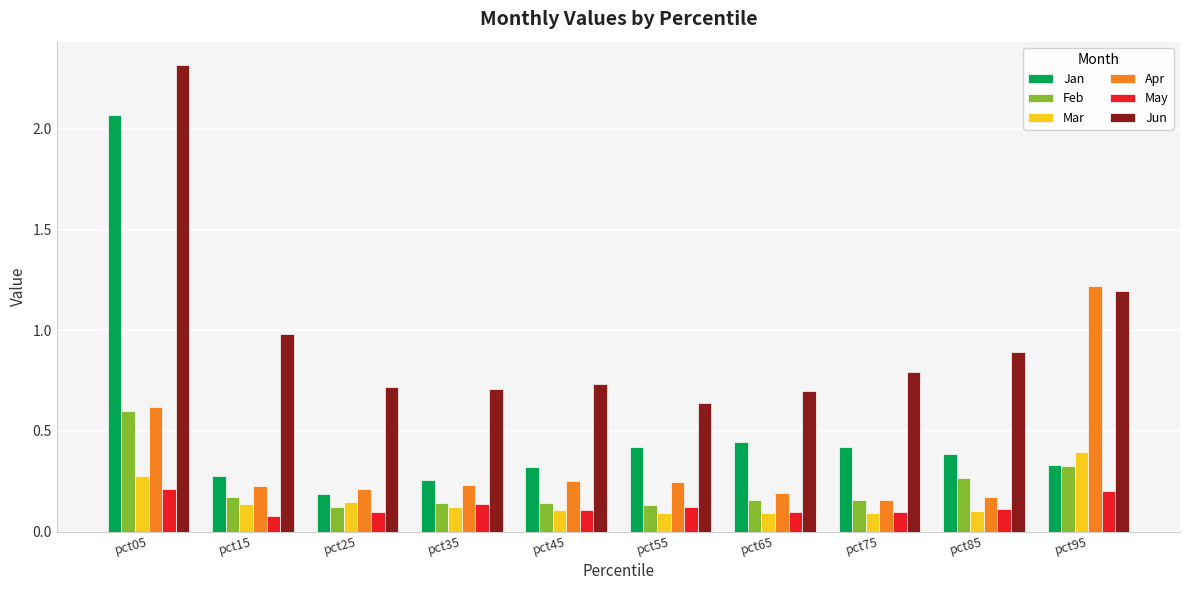

What is the average value of the Jan series?

0.5